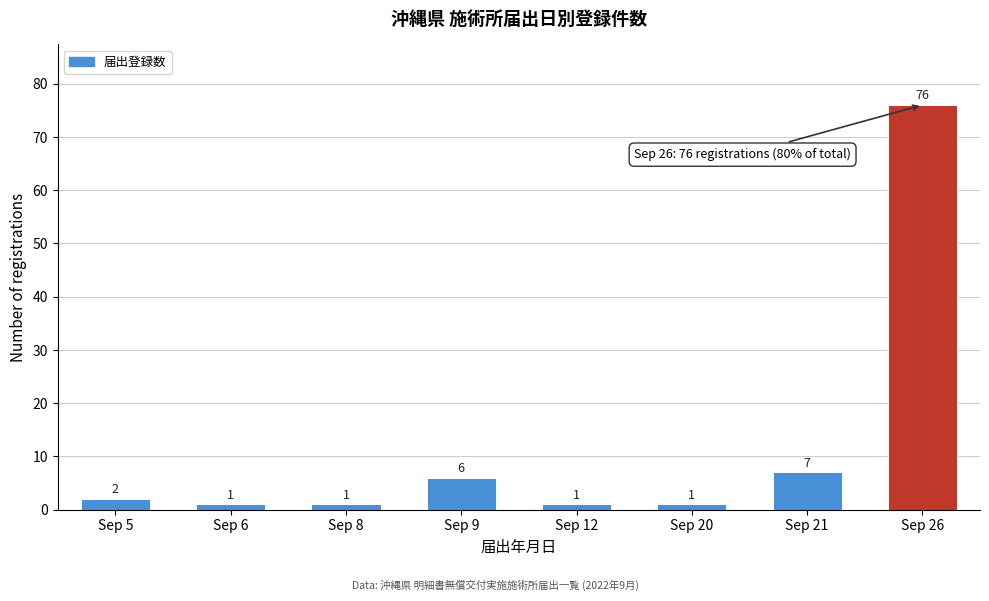

Reading left to right, extract all data points from this chart.

2	1	1	6	1	1	7	76